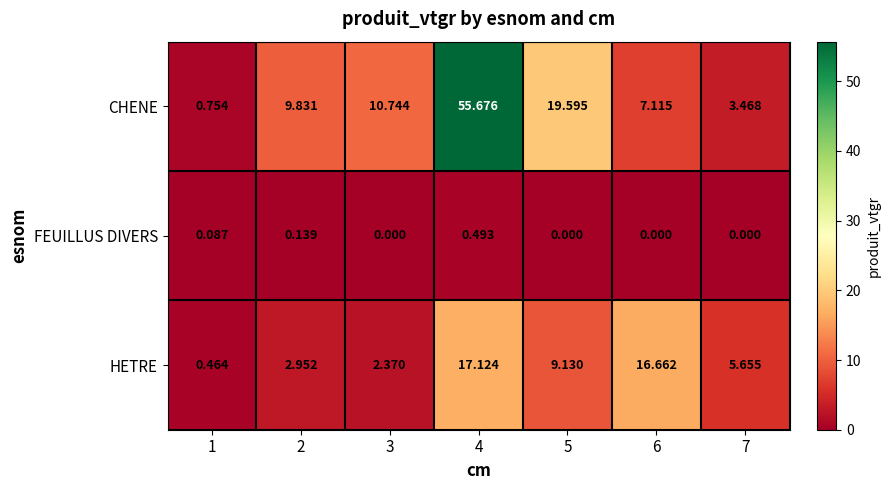

Which series has the largest total across all categories?

CHENE